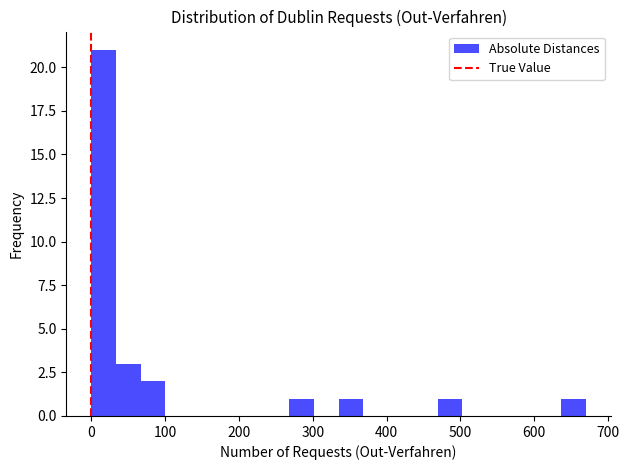

Read against the x-axis, roughly where is the centre of the tallest bar?

20